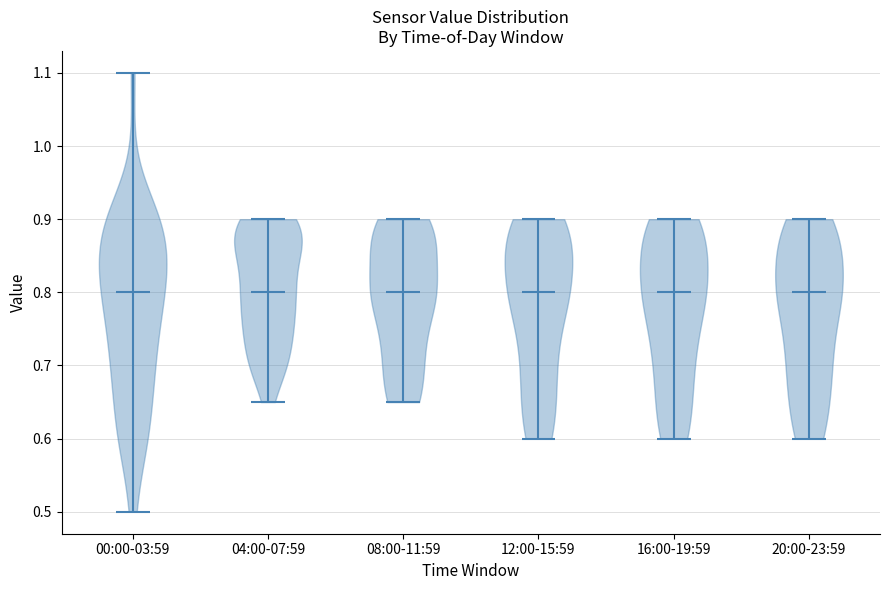

Reading left to right, read every violin against the y-axis: where its median line is, and the lowest and highest points it reaches. The values are not printed on the chart, so give them approximately, as read against the axis.

00:00-03:59: median line 0.80, lowest point 0.50, highest point 1.10
04:00-07:59: median line 0.80, lowest point 0.65, highest point 0.90
08:00-11:59: median line 0.80, lowest point 0.65, highest point 0.90
12:00-15:59: median line 0.80, lowest point 0.60, highest point 0.90
16:00-19:59: median line 0.80, lowest point 0.60, highest point 0.90
20:00-23:59: median line 0.80, lowest point 0.60, highest point 0.90